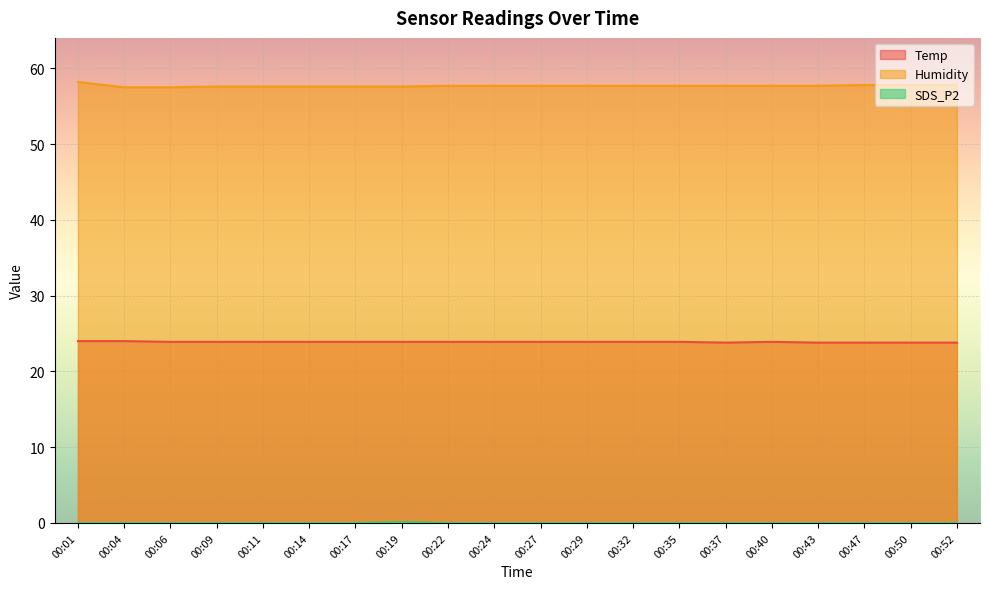

Reading right to left, list all the values displayed in this chart.

Temp: 00:52=23.8	00:50=23.8	00:47=23.8	00:43=23.8	00:40=23.9	00:37=23.8	00:35=23.9	00:32=23.9	00:29=23.9	00:27=23.9	00:24=23.9	00:22=23.9	00:19=23.9	00:17=23.9	00:14=23.9	00:11=23.9	00:09=23.9	00:06=23.9	00:04=24.0	00:01=24.0
Humidity: 00:52=57.8	00:50=57.8	00:47=57.8	00:43=57.7	00:40=57.7	00:37=57.7	00:35=57.7	00:32=57.7	00:29=57.7	00:27=57.7	00:24=57.7	00:22=57.7	00:19=57.6	00:17=57.6	00:14=57.6	00:11=57.6	00:09=57.6	00:06=57.5	00:04=57.5	00:01=58.2
SDS_P2: 00:52=0.0	00:50=0.0	00:47=0.0	00:43=0.0	00:40=0.0	00:37=0.0	00:35=0.0	00:32=0.0	00:29=0.0	00:27=0.0	00:24=0.0	00:22=0.0	00:19=0.1	00:17=0.0	00:14=0.0	00:11=0.0	00:09=0.0	00:06=0.0	00:04=0.0	00:01=0.0